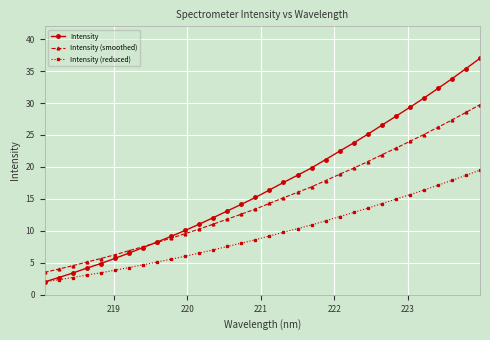

Reading left to right, list all the values displayed in this chart.

Intensity: 2.0	2.7	3.4	4.2	4.9	5.7	6.5	7.4	8.2	9.1	10.1	11.0	12.1	13.1	14.2	15.2	16.4	17.6	18.7	19.9	21.2	22.5	23.8	25.1	26.5	27.9	29.3	30.8	32.3	33.8	35.4	37.0
Intensity (smoothed): 3.5	4.0	4.5	5.1	5.7	6.3	6.9	7.5	8.2	8.9	9.6	10.3	11.0	11.8	12.6	13.4	14.3	15.2	16.0	16.9	17.9	18.9	19.8	20.8	21.9	22.9	24.0	25.1	26.2	27.3	28.5	29.8
Intensity (reduced): 2.0	2.3	2.7	3.1	3.4	3.8	4.3	4.7	5.1	5.6	6.0	6.5	7.0	7.6	8.1	8.6	9.2	9.8	10.4	10.9	11.6	12.2	12.9	13.6	14.3	15.0	15.7	16.4	17.1	17.9	18.7	19.5